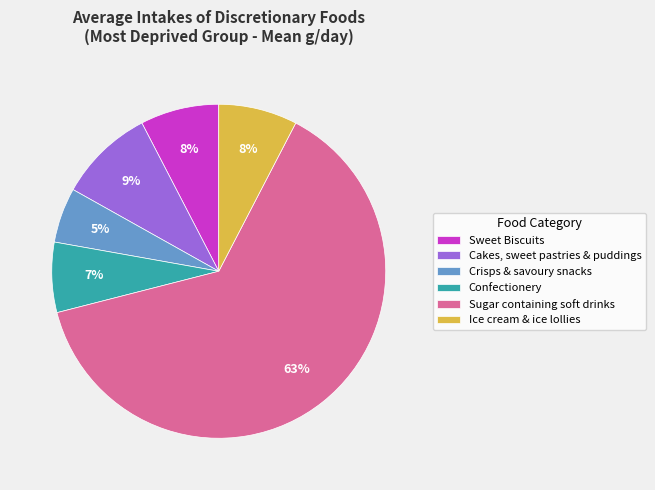

How many slices are in this pie chart?

6